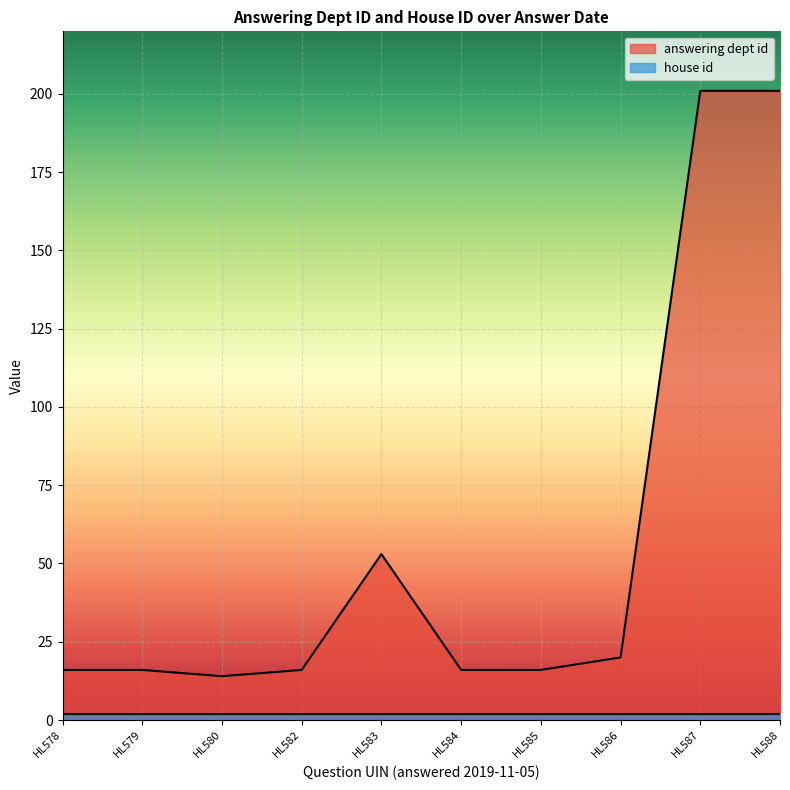

Count the number of data series in this chart.

2